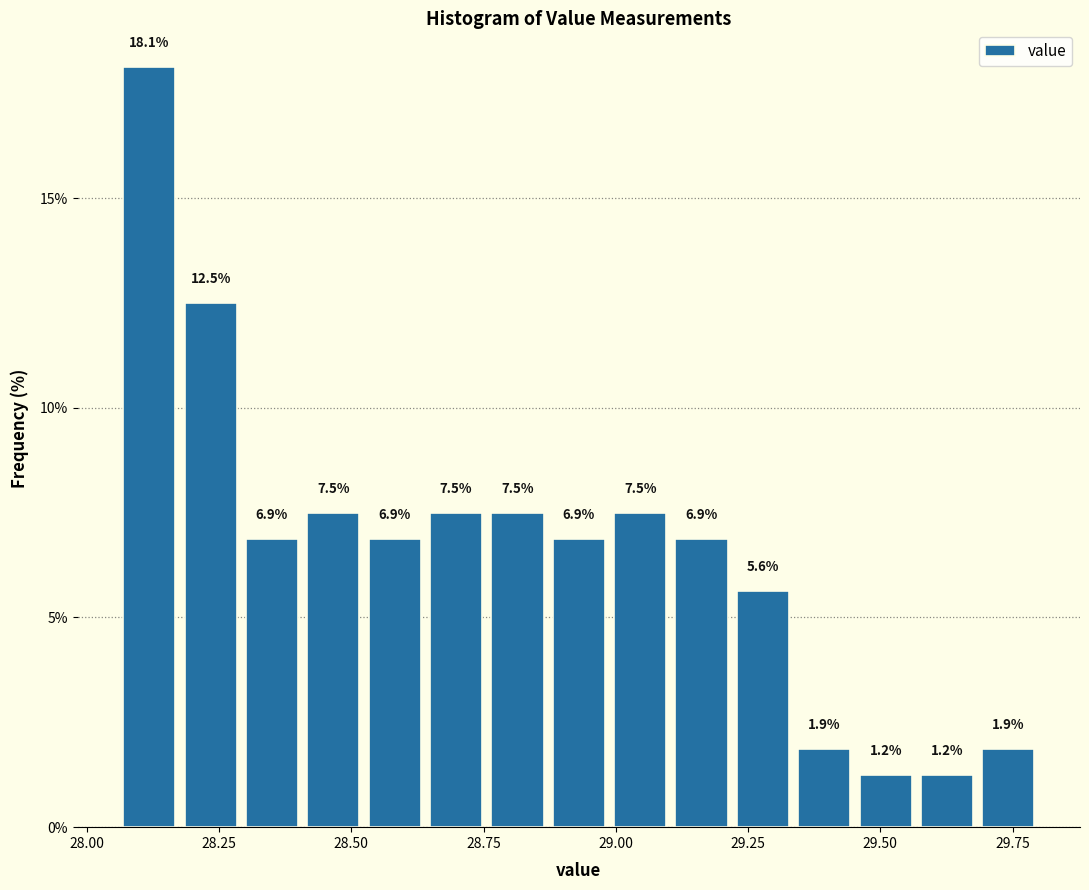

Read against the x-axis, roughly where is the centre of the tallest bar?

28.10